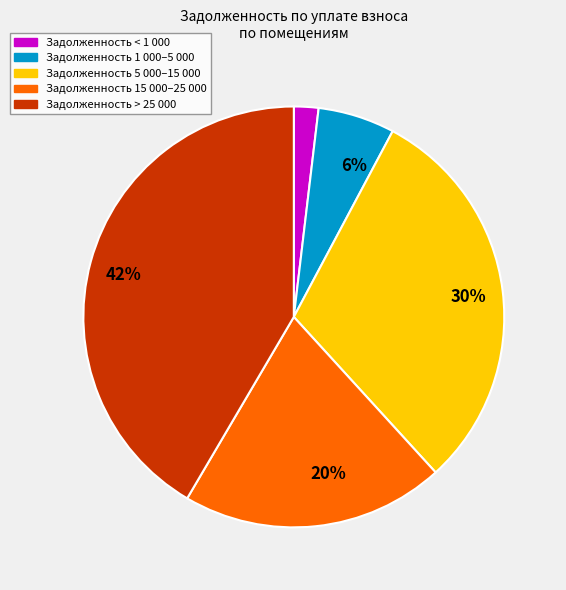

Does any single category account for the majority?

No